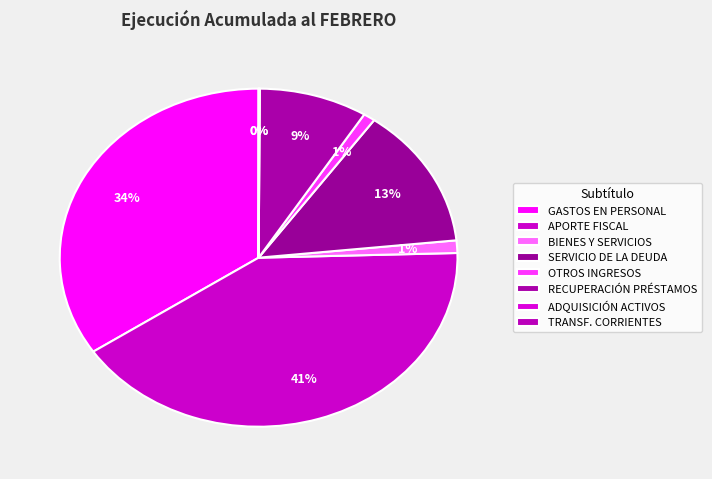

What is the smallest slice in the pie chart?

TRANSFERENCIAS CORRIENTES